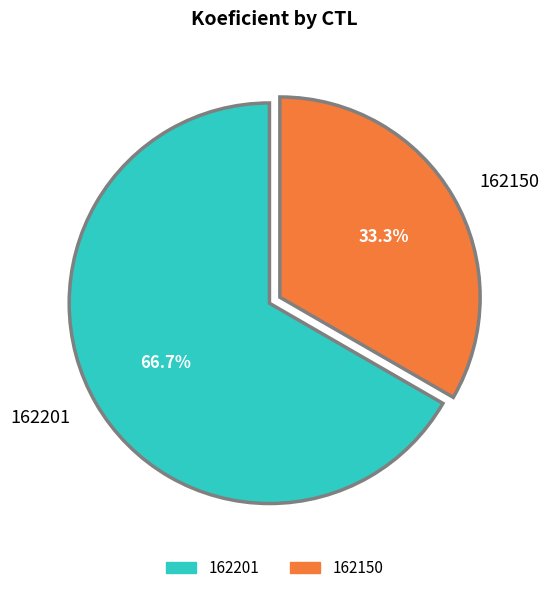

Which category accounts for the majority?

162201